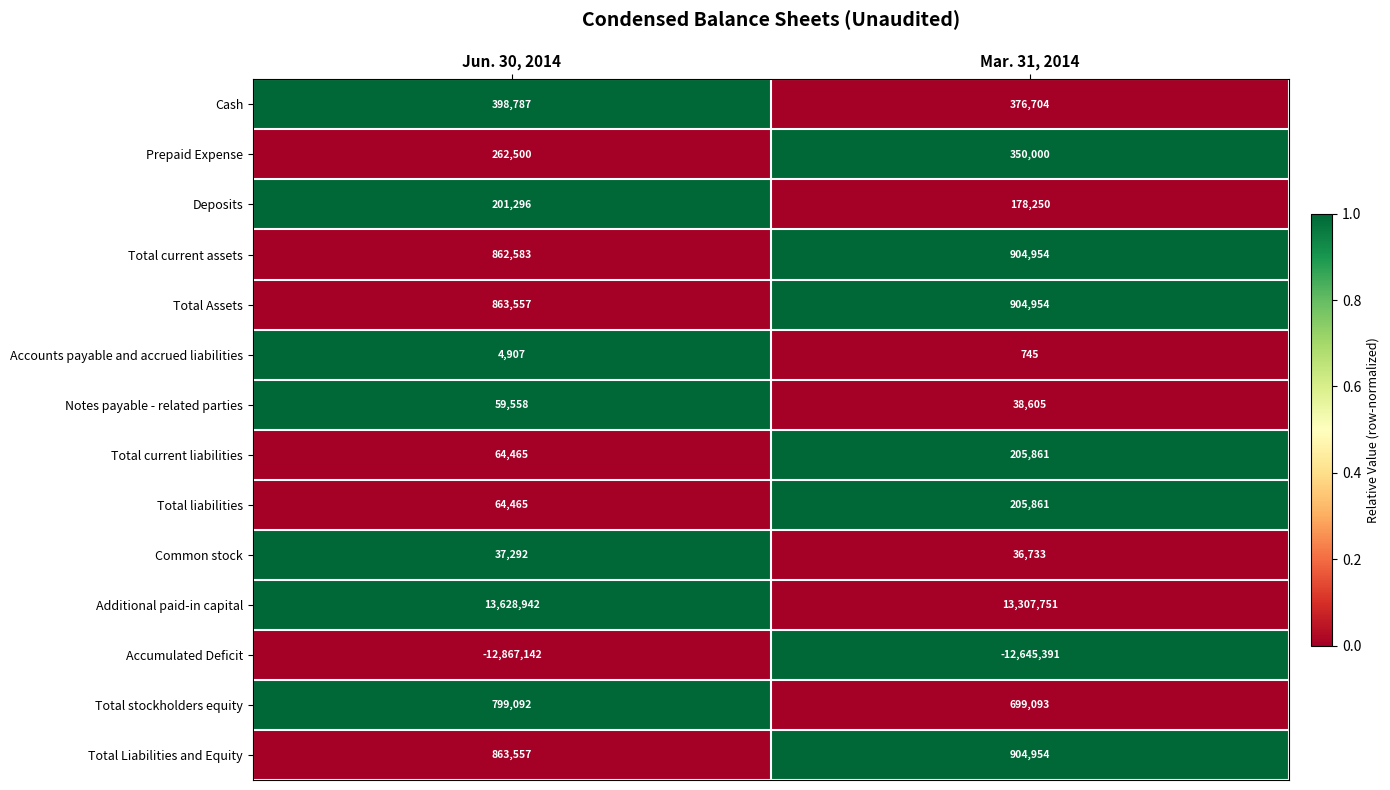

Count the number of data series in this chart.

14